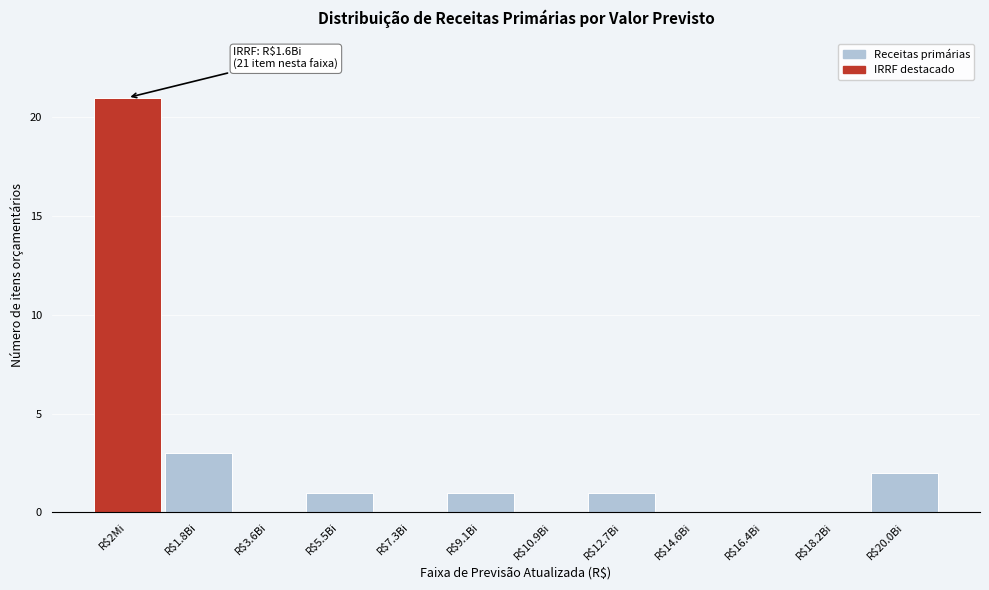

What is the sum of all values?

29